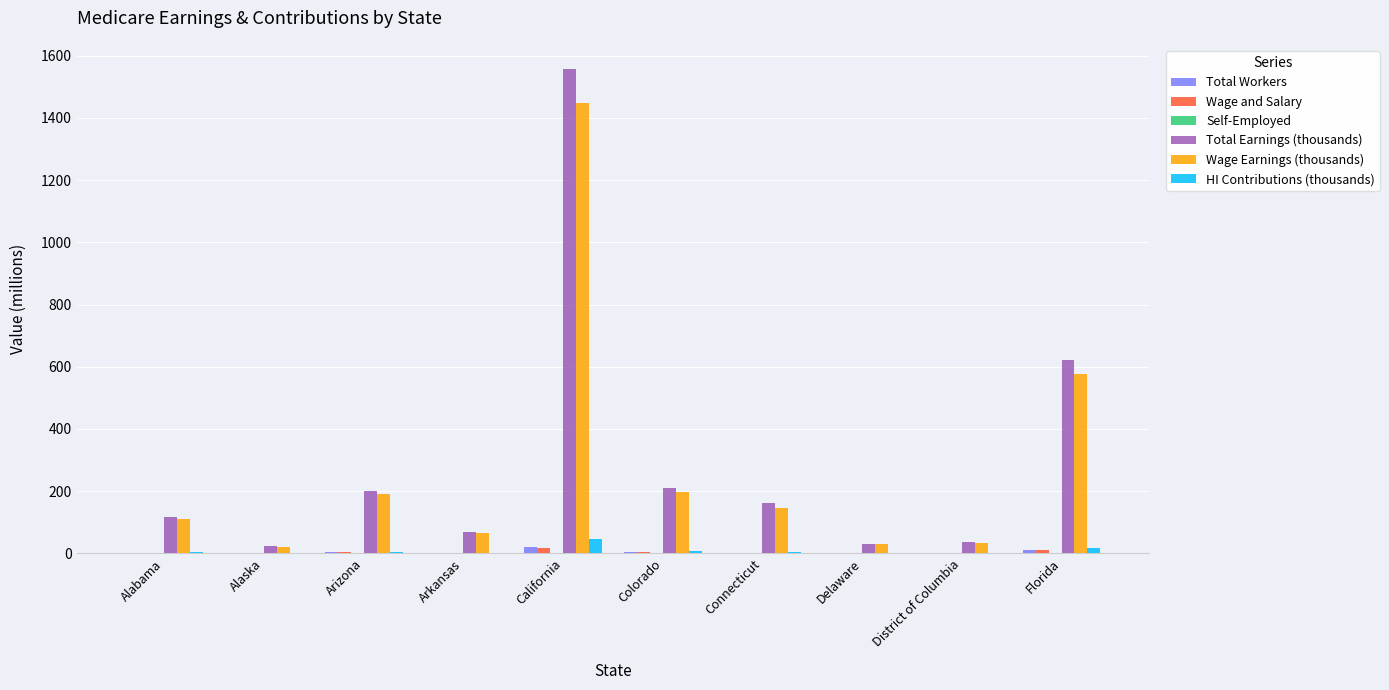

What is the total value across all series at District of Columbia?

70.4